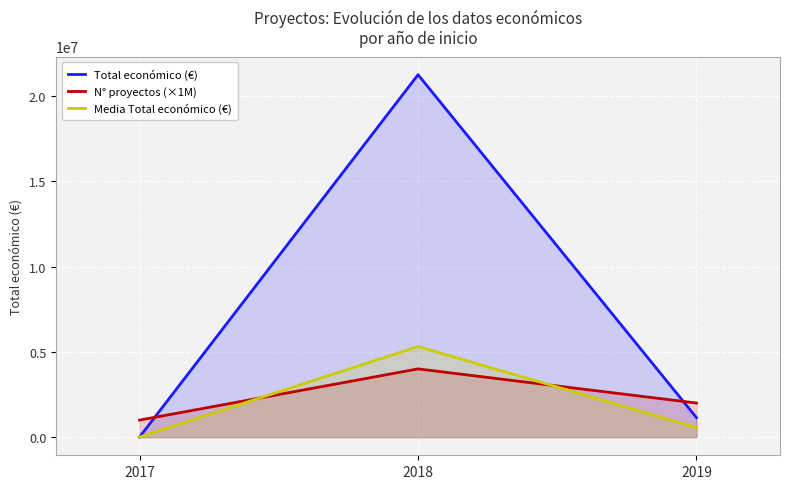

The value of Media Total económico (€) at 2018 is 3397245.0. True or false?

False